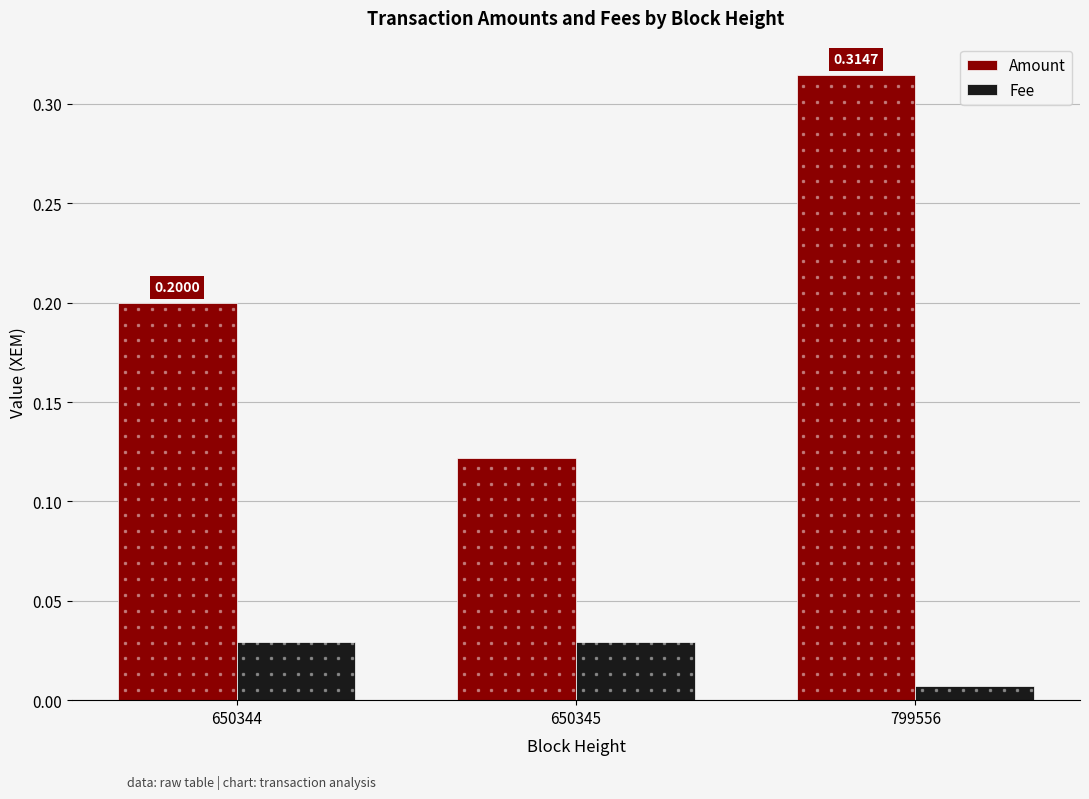

Count the number of data series in this chart.

2